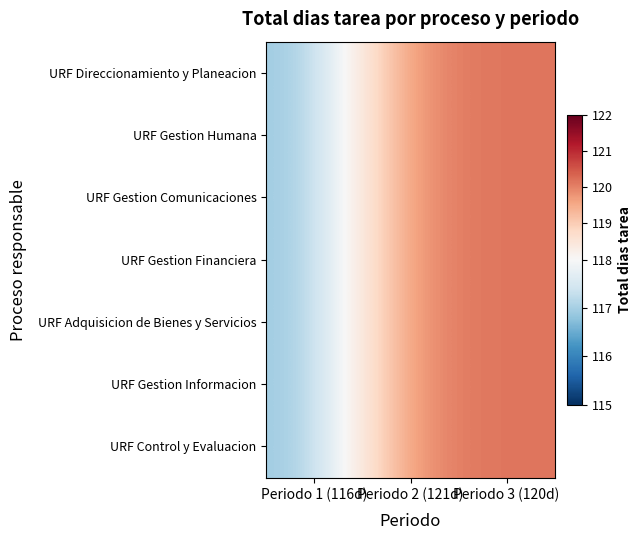

At which category is the sum across all series the highest?

Periodo 3 (120d)